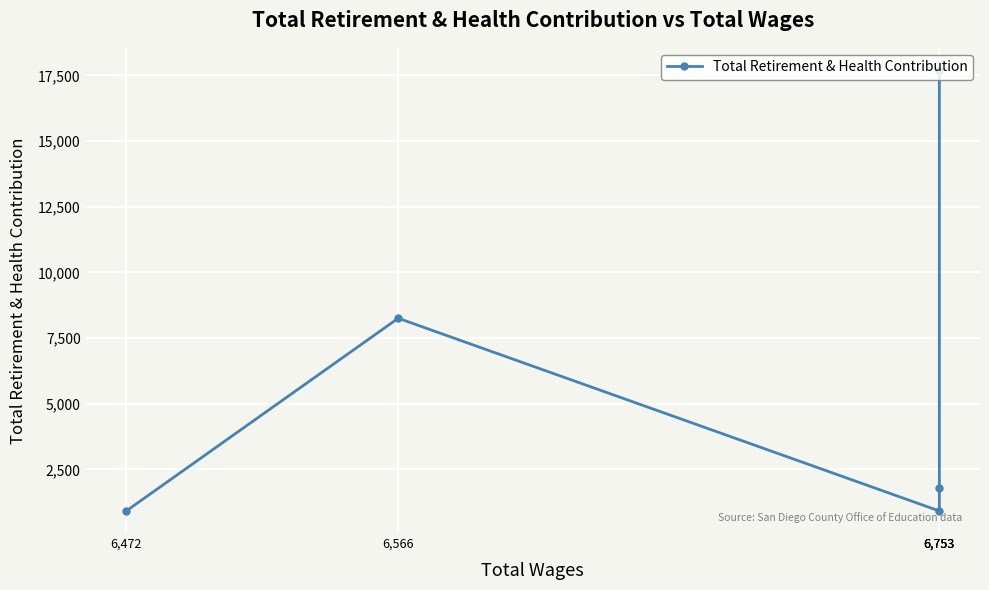

The chart shows a value of 1253 at 6,753. True or false?

False